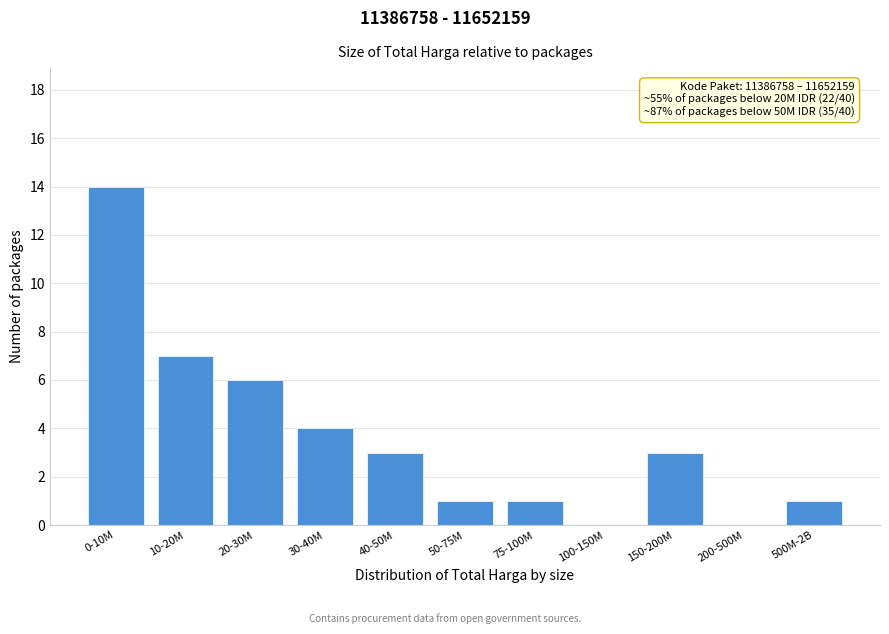

Reading right to left, extract all data points from this chart.

500M-2B=1	200-500M=0	150-200M=3	100-150M=0	75-100M=1	50-75M=1	40-50M=3	30-40M=4	20-30M=6	10-20M=7	0-10M=14